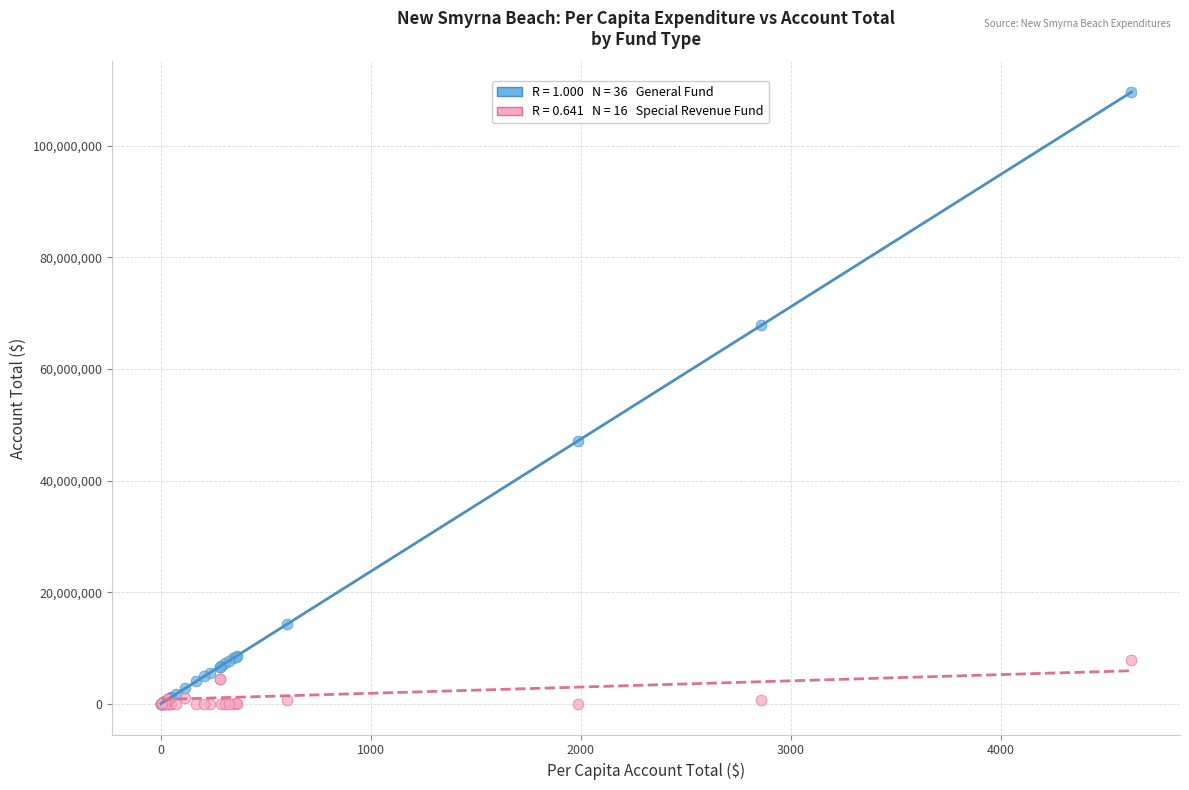

Across all series, what Y value is closest to 54792906?

47098492